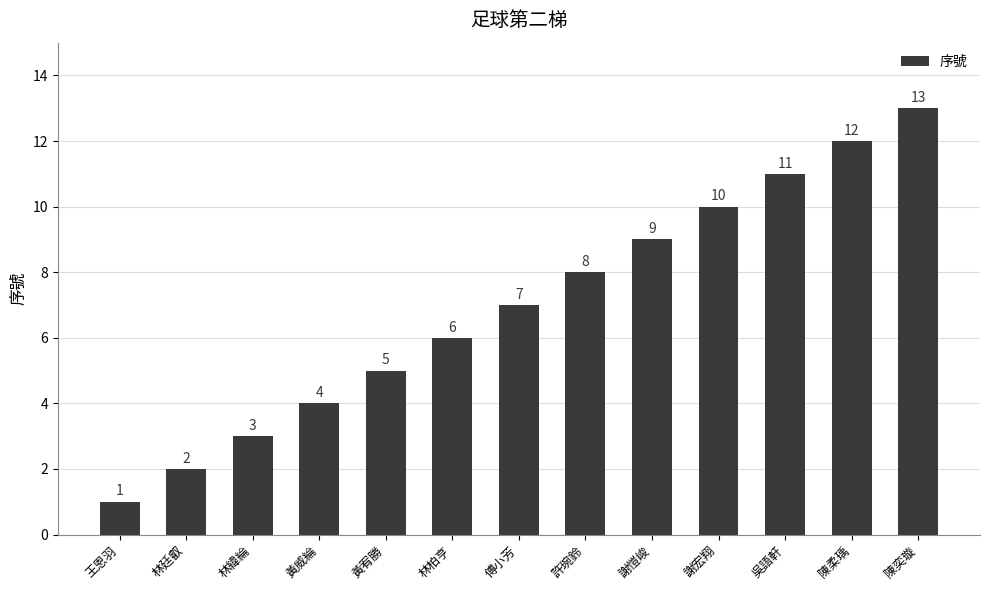

List the labels in order of value, largest first.

陳奕璇, 陳柔瑀, 吳語軒, 謝宏翔, 謝愷峻, 許琬鈴, 傅小芳, 林柏亨, 黃宥勝, 黃威綸, 林緯綸, 林廷叡, 王恩羽